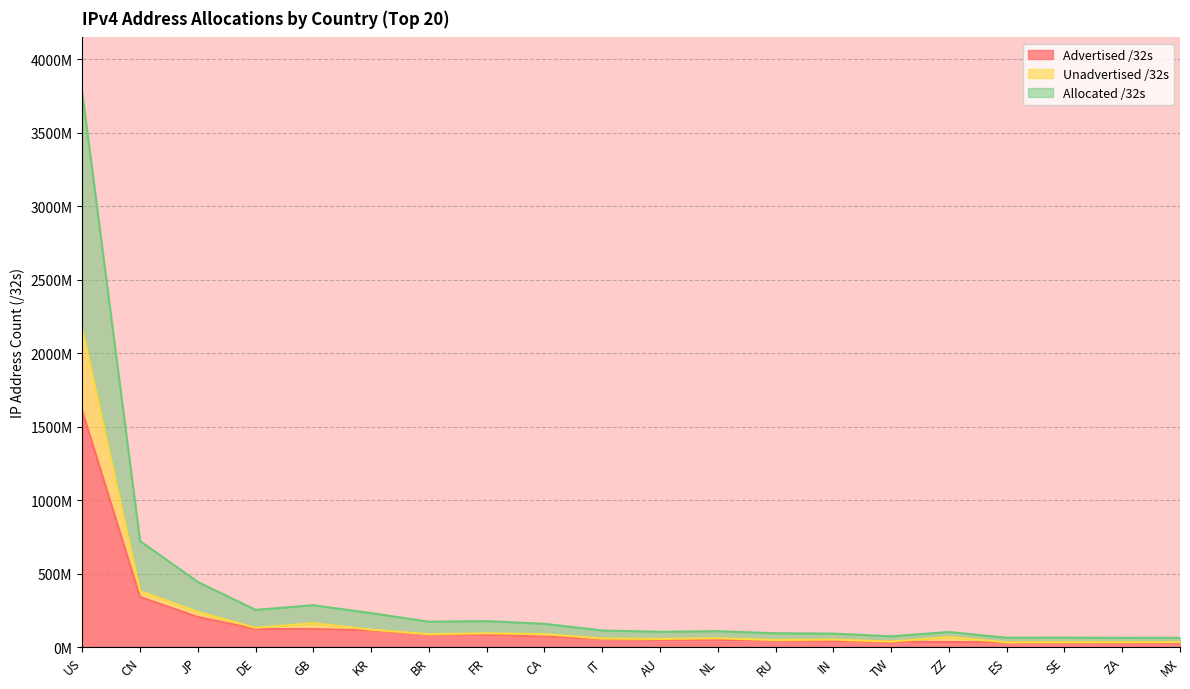

Count the number of data series in this chart.

3